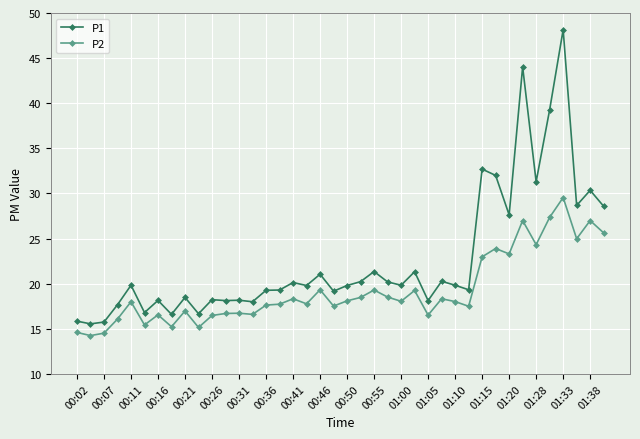

Which series has the largest total across all categories?

P1